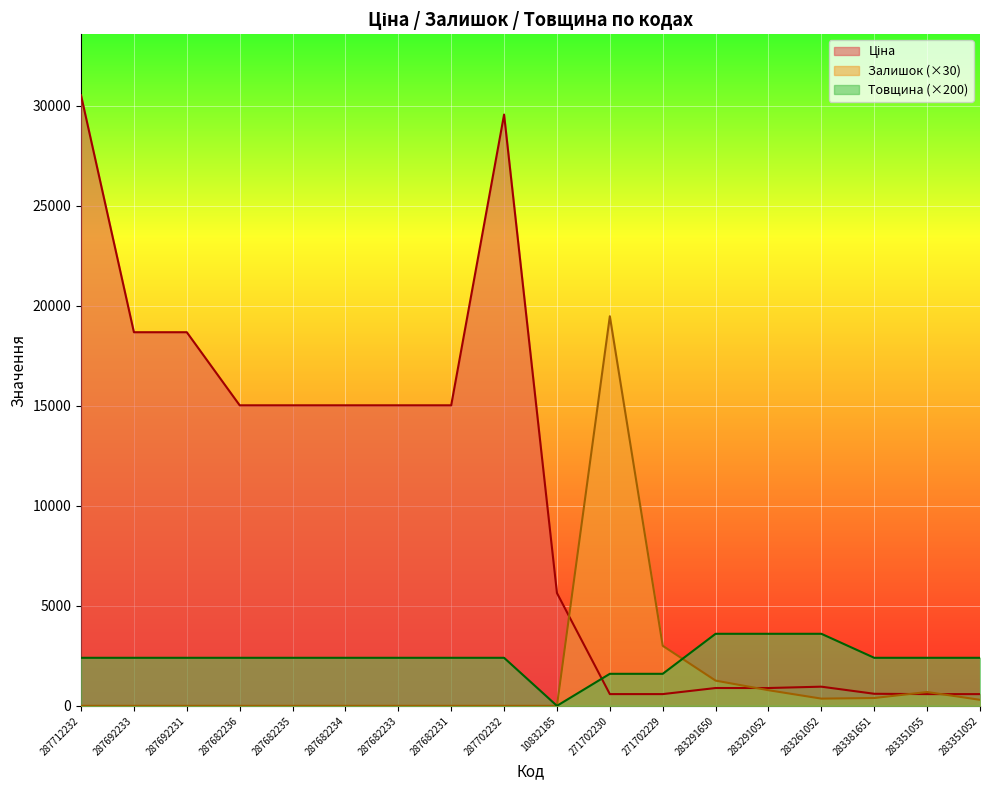

Rank the series by their maximum value, from highest to lowest.

Ціна, Залишок, Товщина